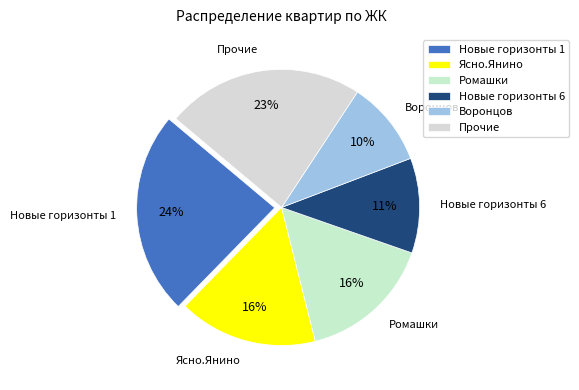

To the nearest percent, what portion does Ясно.Янино represent?

16%